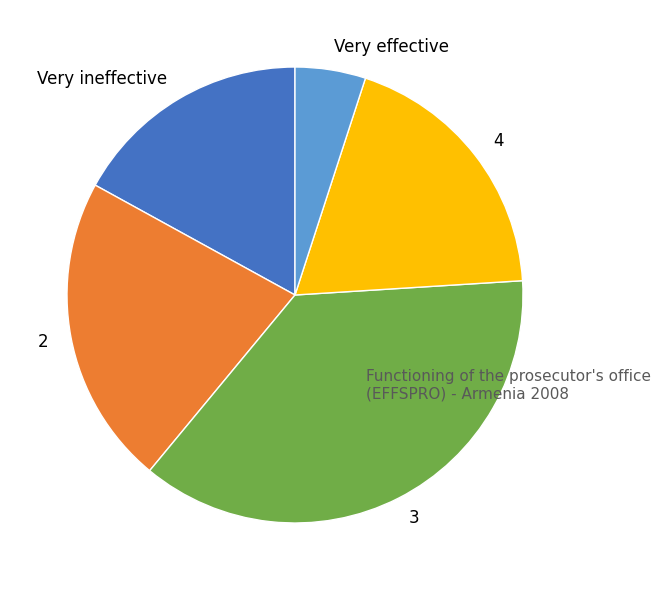

Which category has the biggest portion of the pie?

3